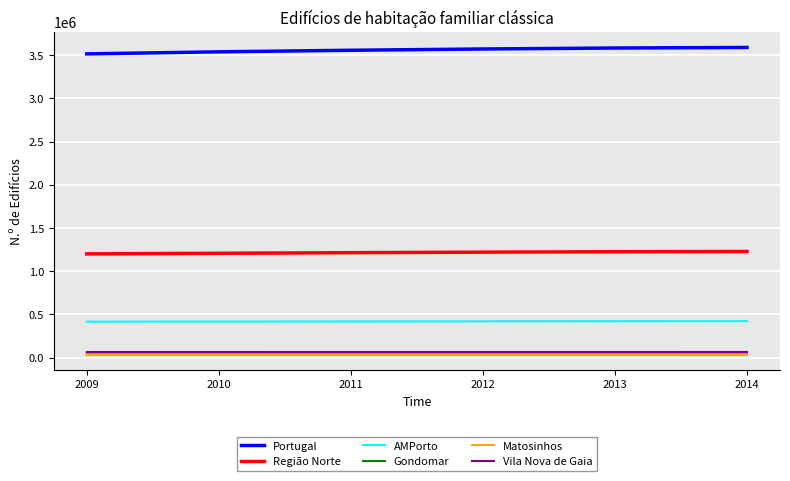

What is the total value across all series at 2013?

5365532